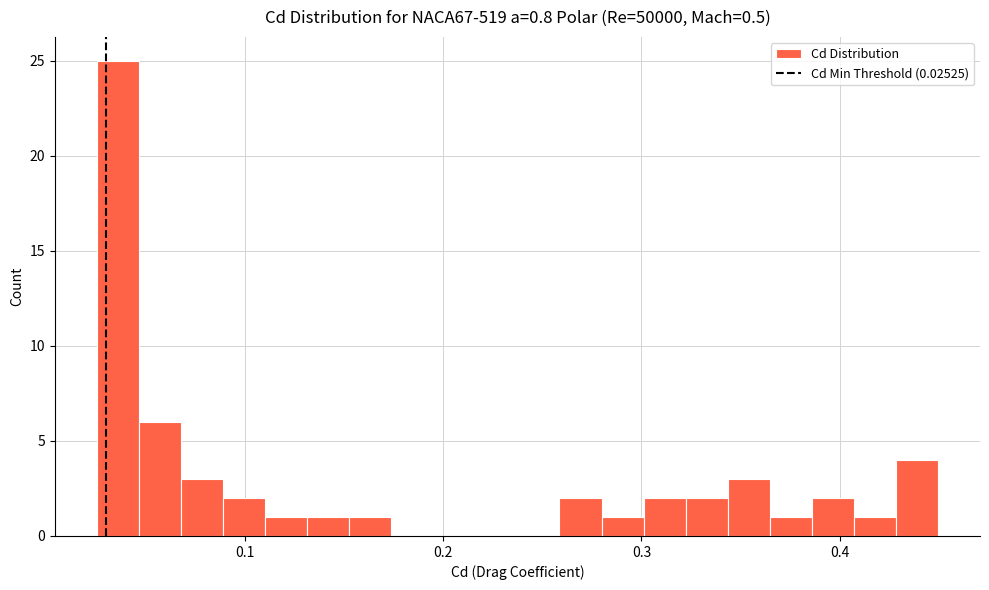

Around what value on the x-axis is the tallest bar? Give the approximate position of its centre, as read against the axis.

0.04